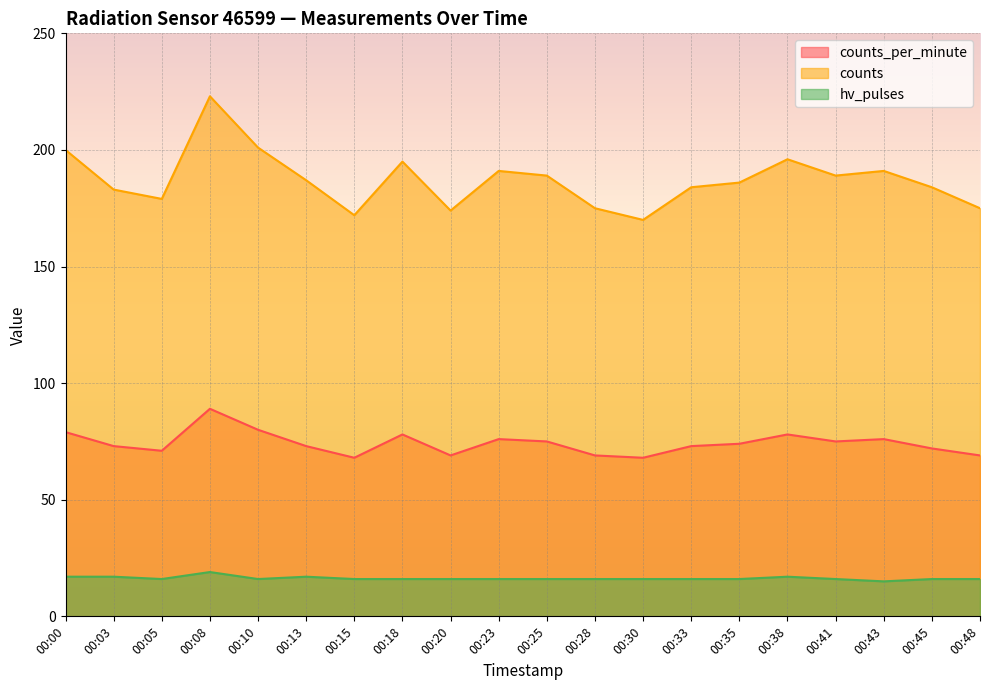

Which category has the lowest value across all series?

00:43